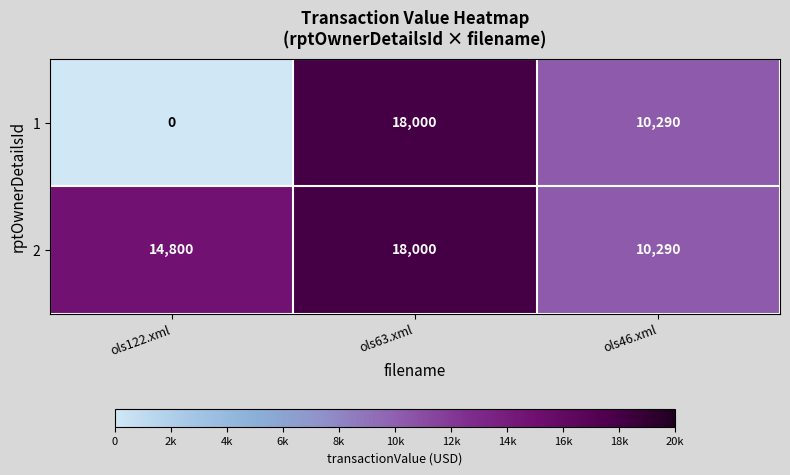

What is the total value across all series at ols46.xml?

20580